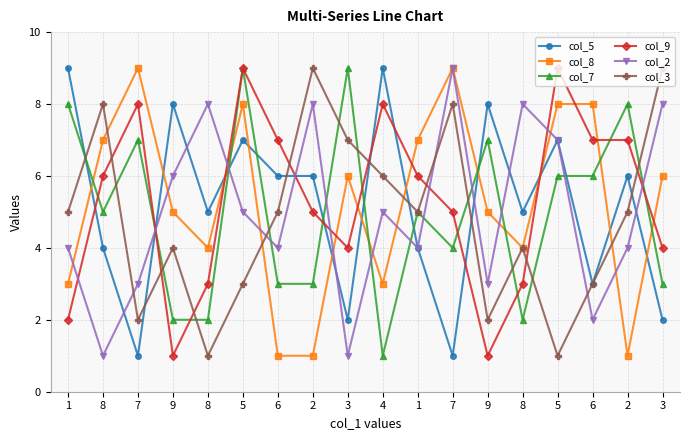

What is the value of the col_8 point at the 2nd from the left?

7